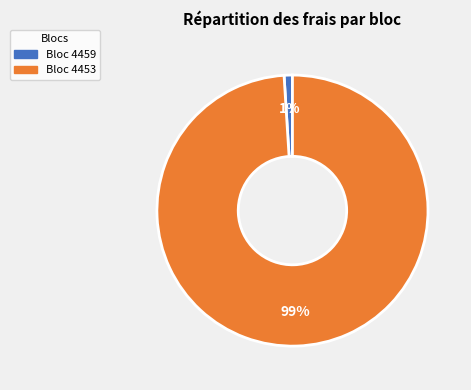

Is there a majority slice in this chart?

Yes